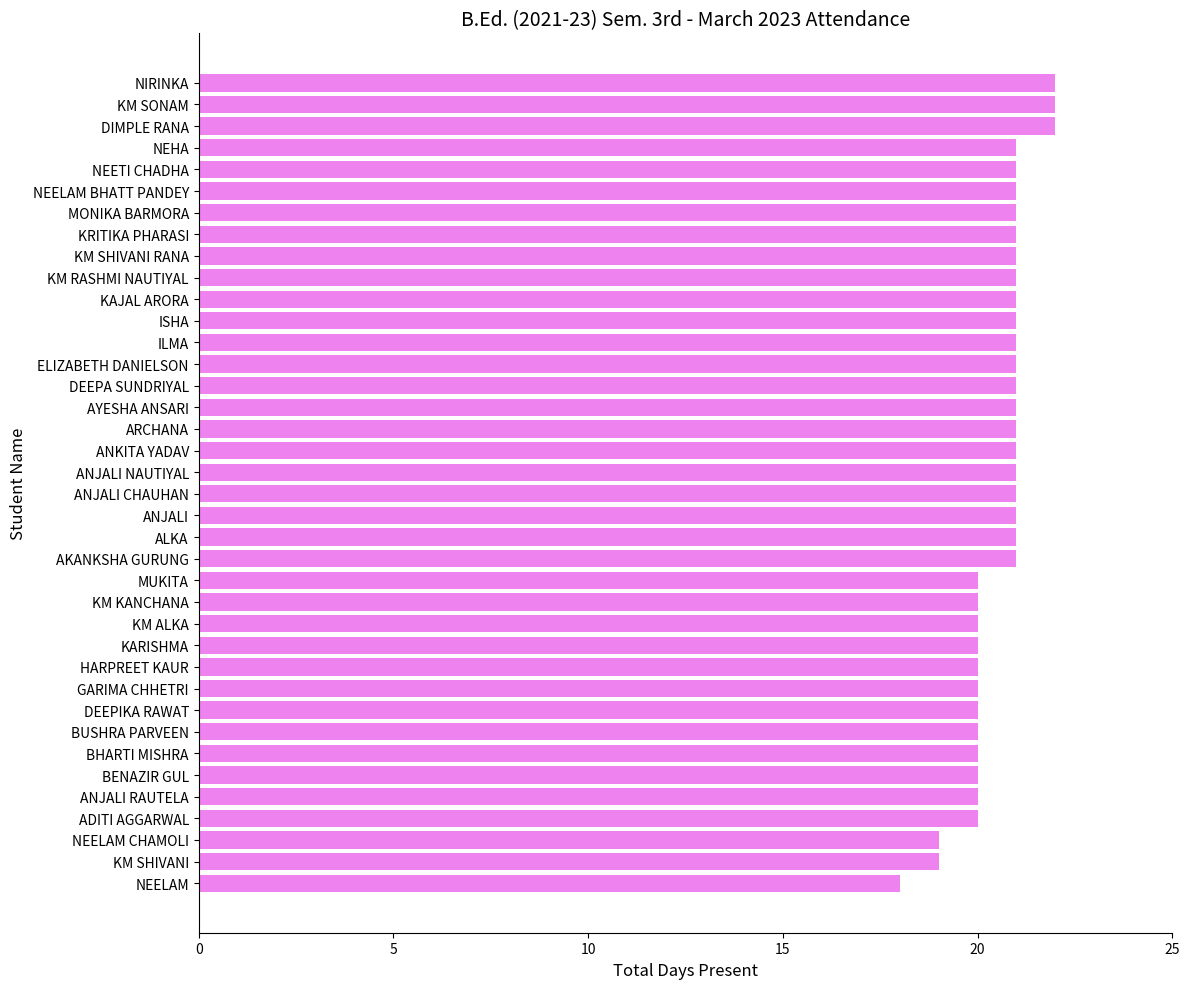

Is it true that the value at HARPREET KAUR is 20?

True